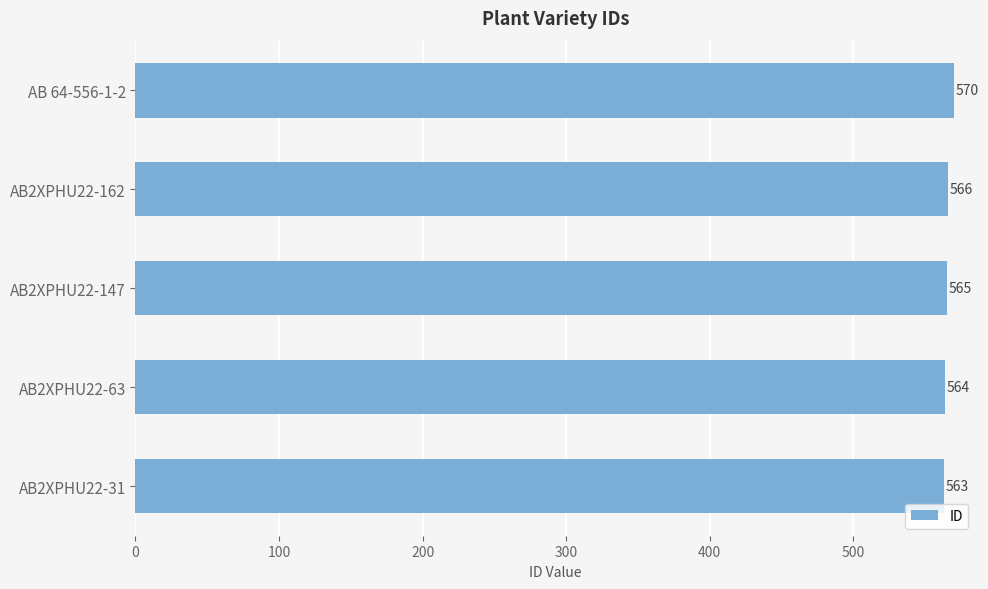

At which category does the chart reach its minimum across all series?

AB2XPHU22-31